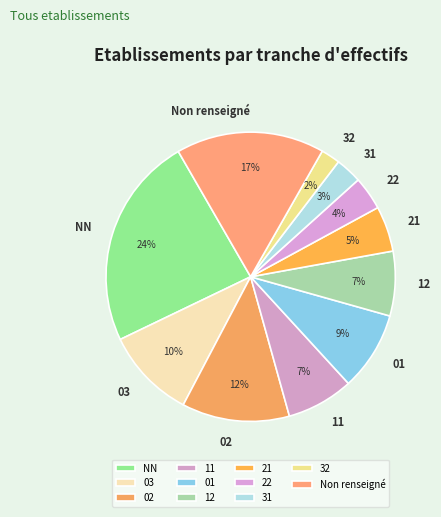

What is the largest slice in the pie chart?

NN